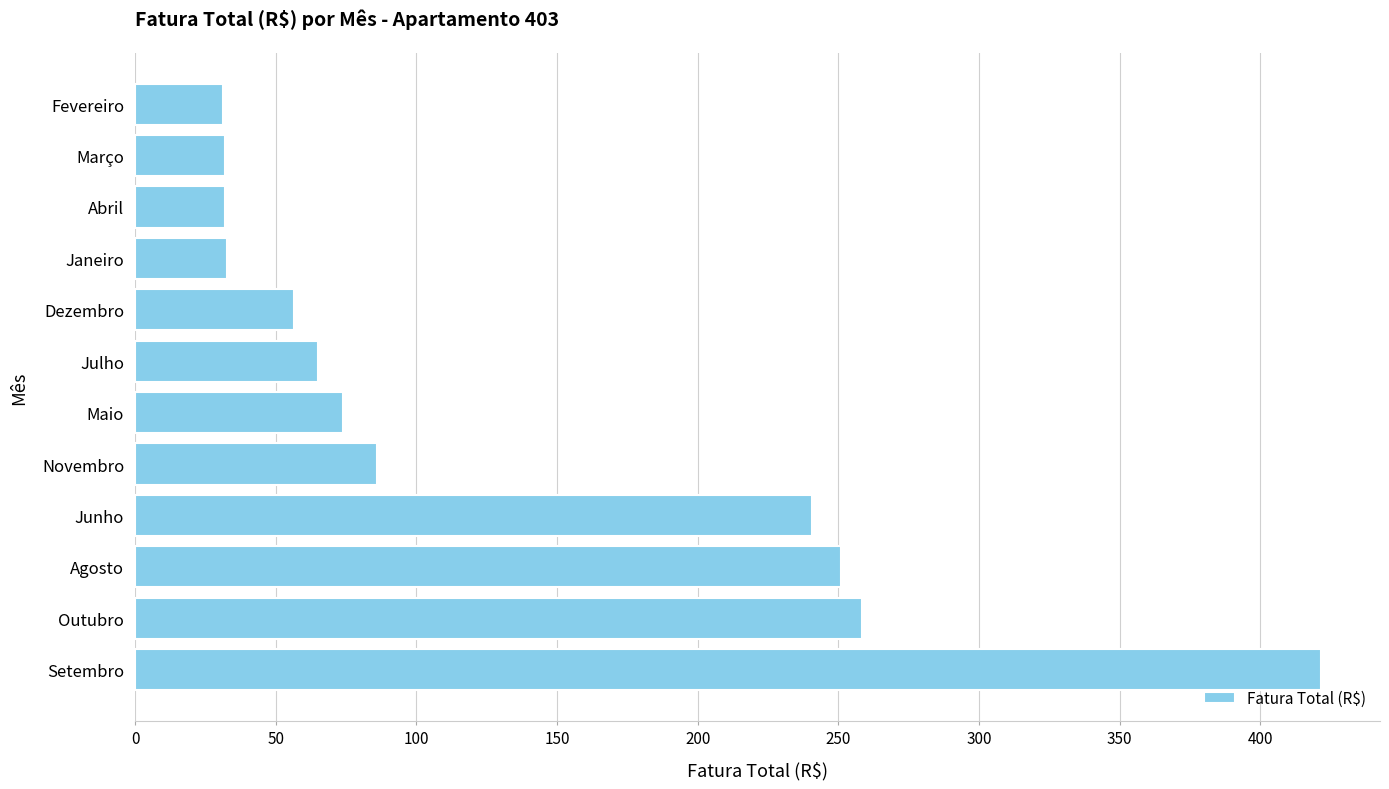

What is the difference between the maximum and second lowest values?

389.7